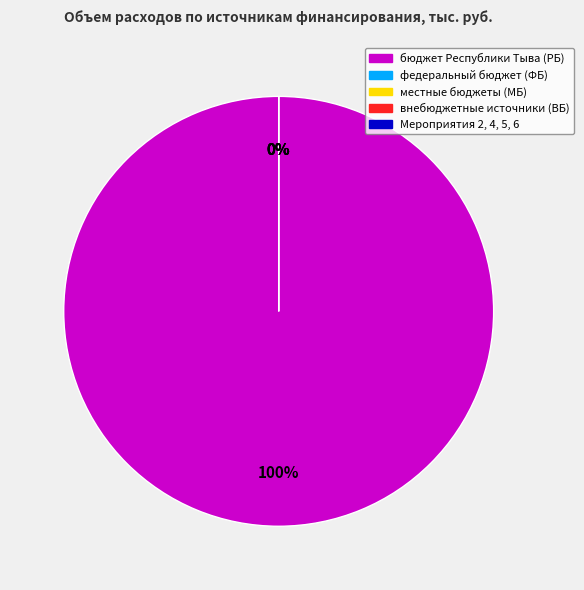

Rank the categories by value from lowest to highest.

федеральный бюджет (ФБ), местные бюджеты (МБ), внебюджетные источники (ВБ), Мероприятия 2, 4, 5, 6, бюджет Республики Тыва (РБ)